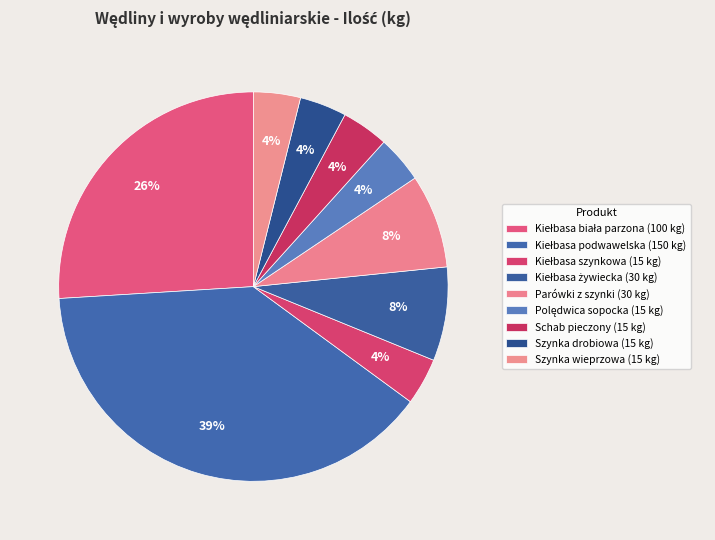

Is it true that Szynka drobiowa is 19% of the pie?

False